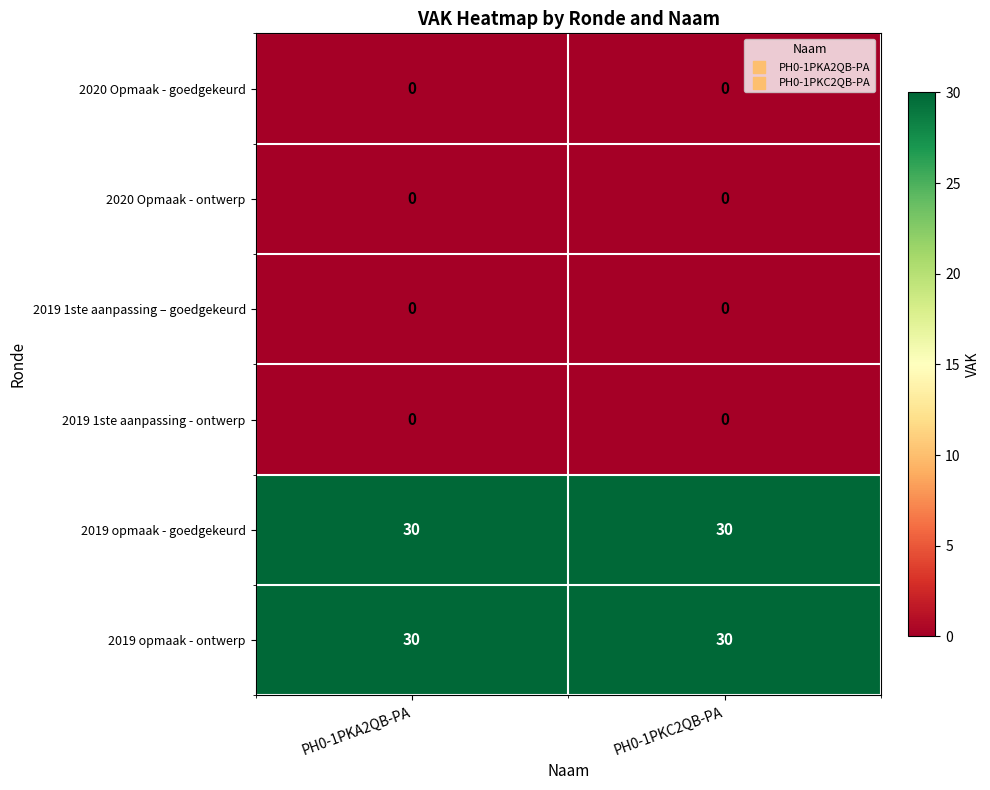

What is the spread (max minus min) of values at PH0-1PKC2QB-PA?

30